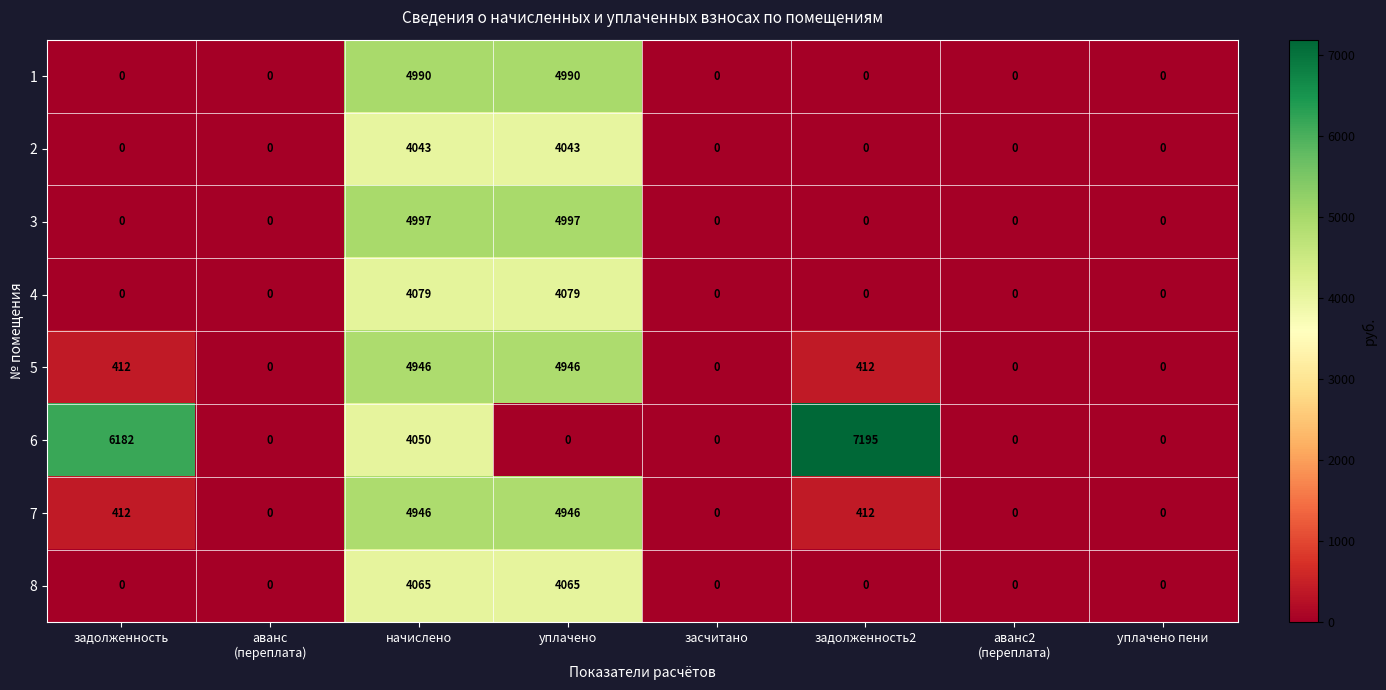

The value of 7 at уплачено пени is 0. True or false?

True